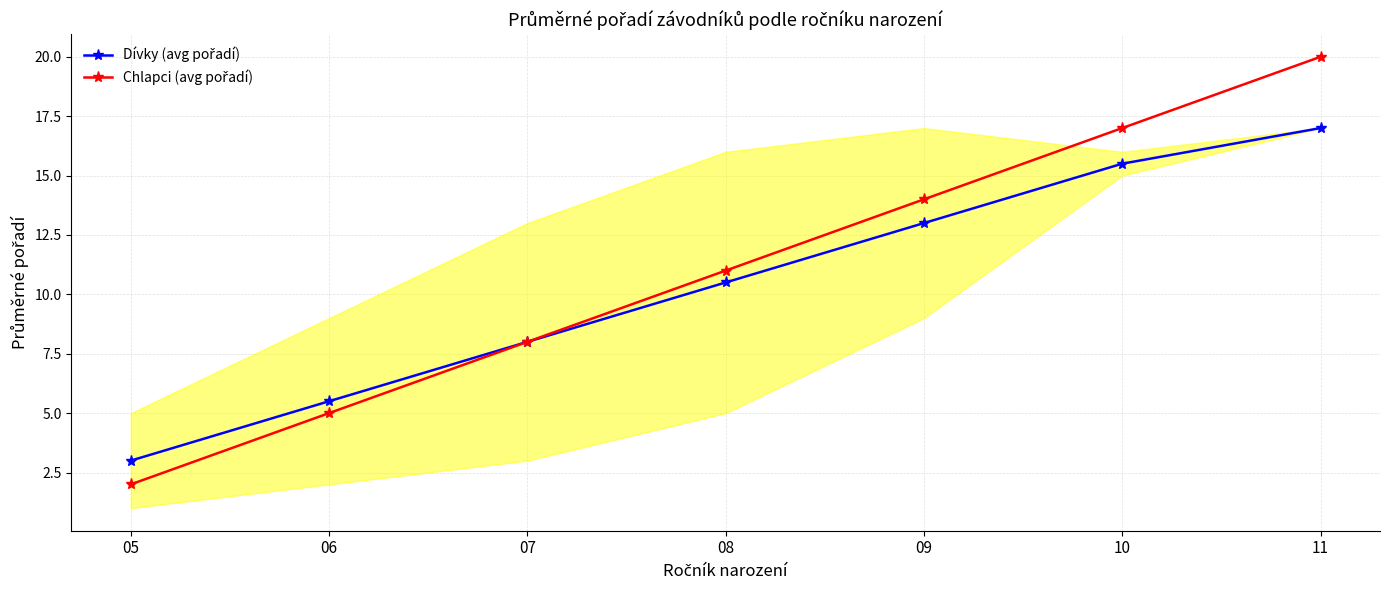

How many data points does each series have?

7